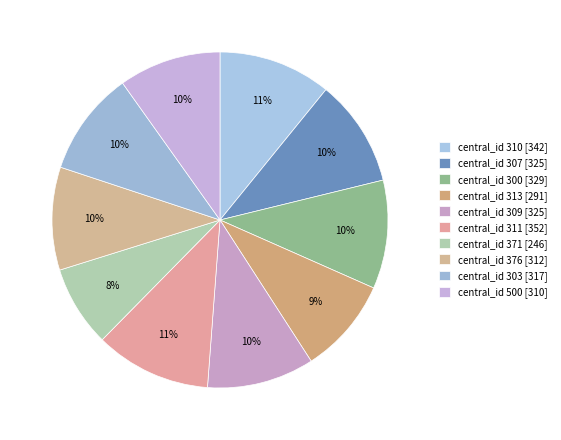

How many slices are in this pie chart?

10